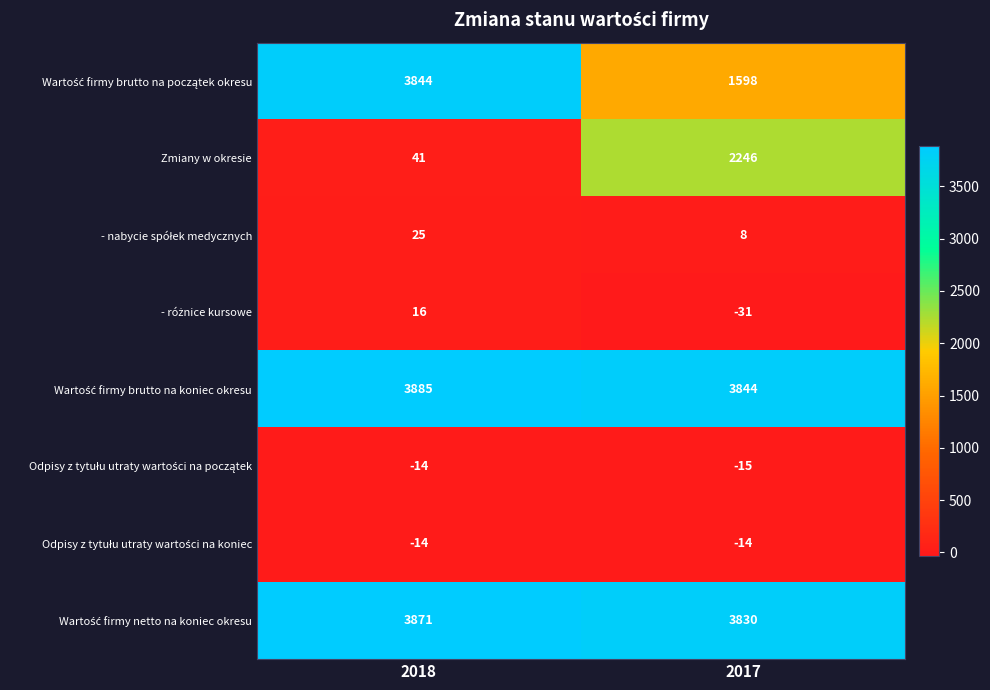

What is the difference between the highest and lowest values at 2017?

3875